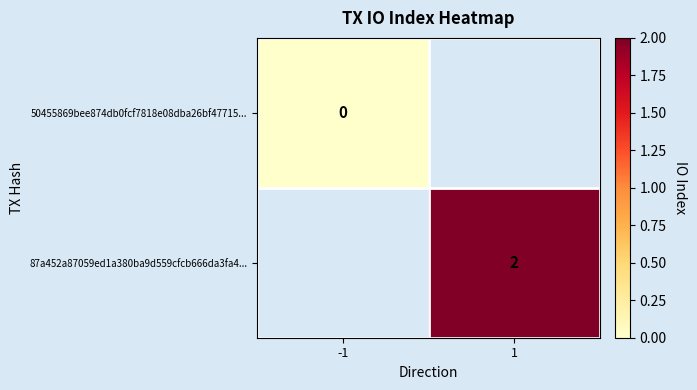

The value of 87a452a87059ed1a380ba9d559cfcb666da3fa4... at 1 is 1.1. True or false?

False